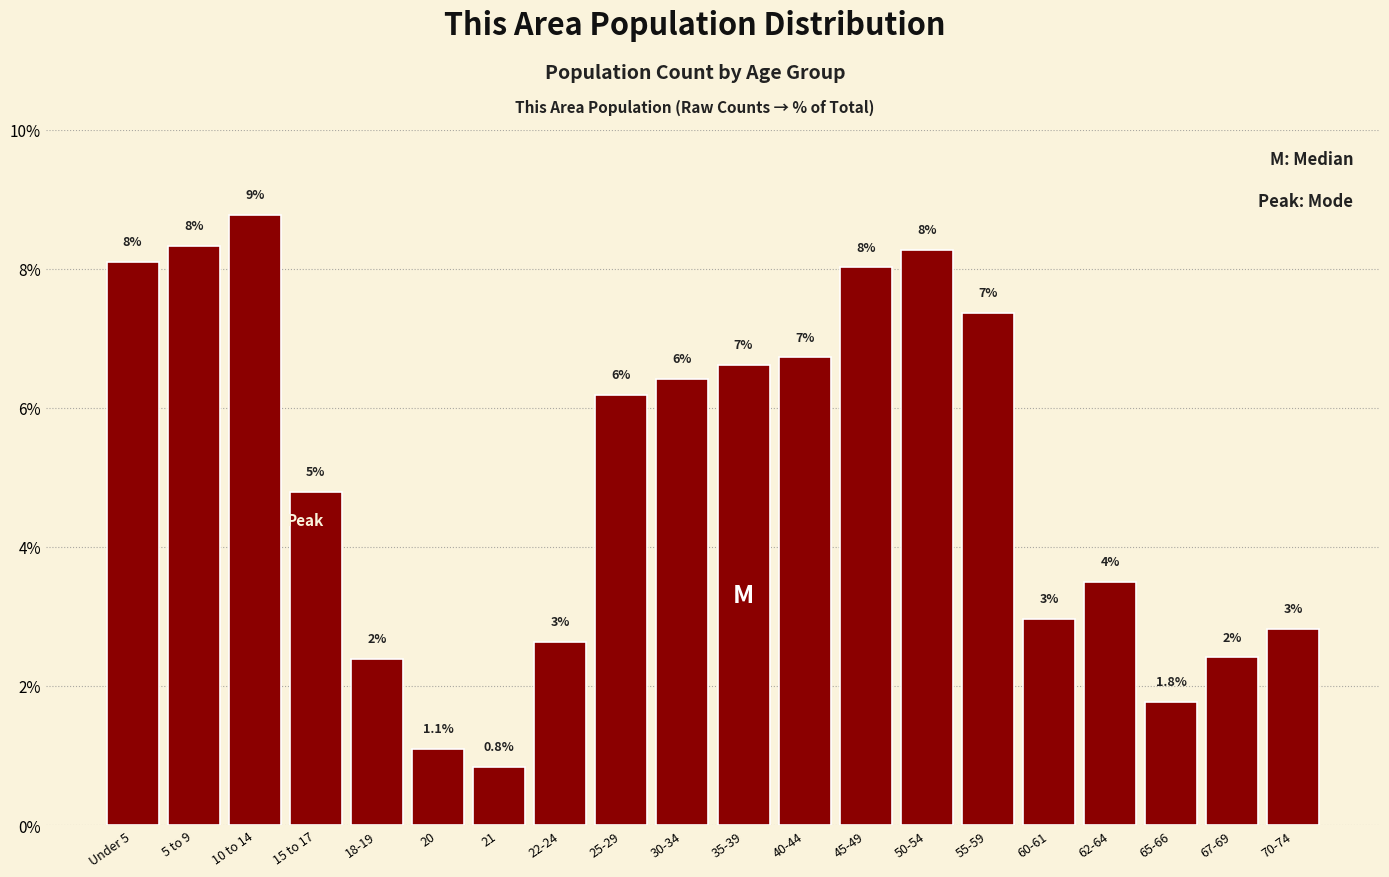

What is the value of the 12th bar from the left?

6.7